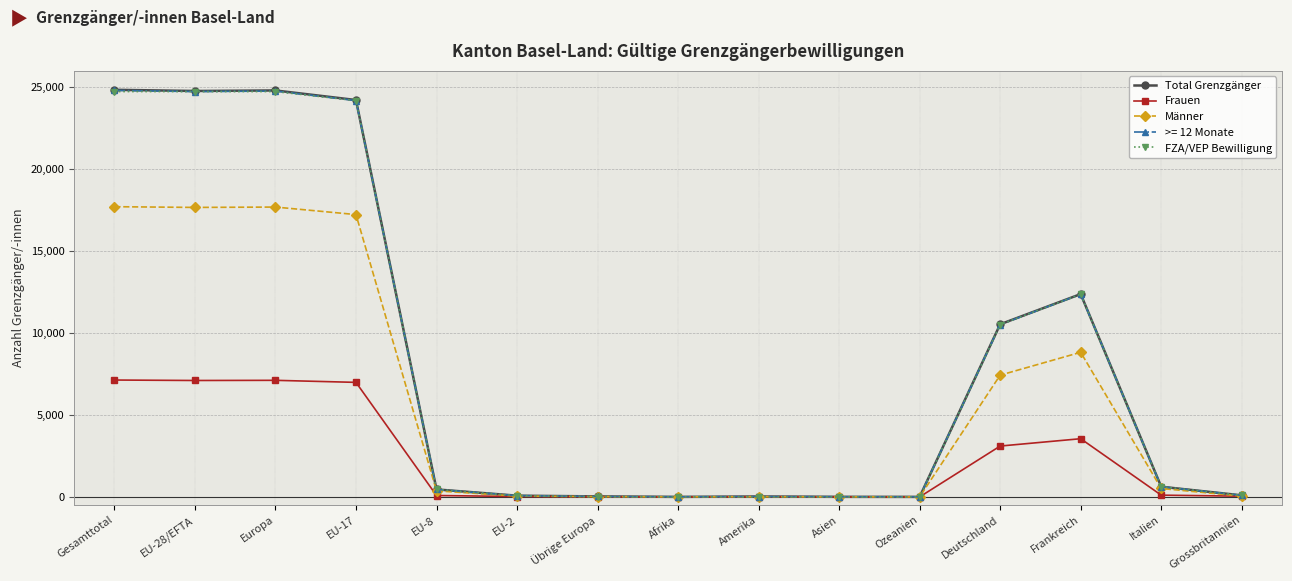

What is the label of the 3rd point from the right?

Frankreich